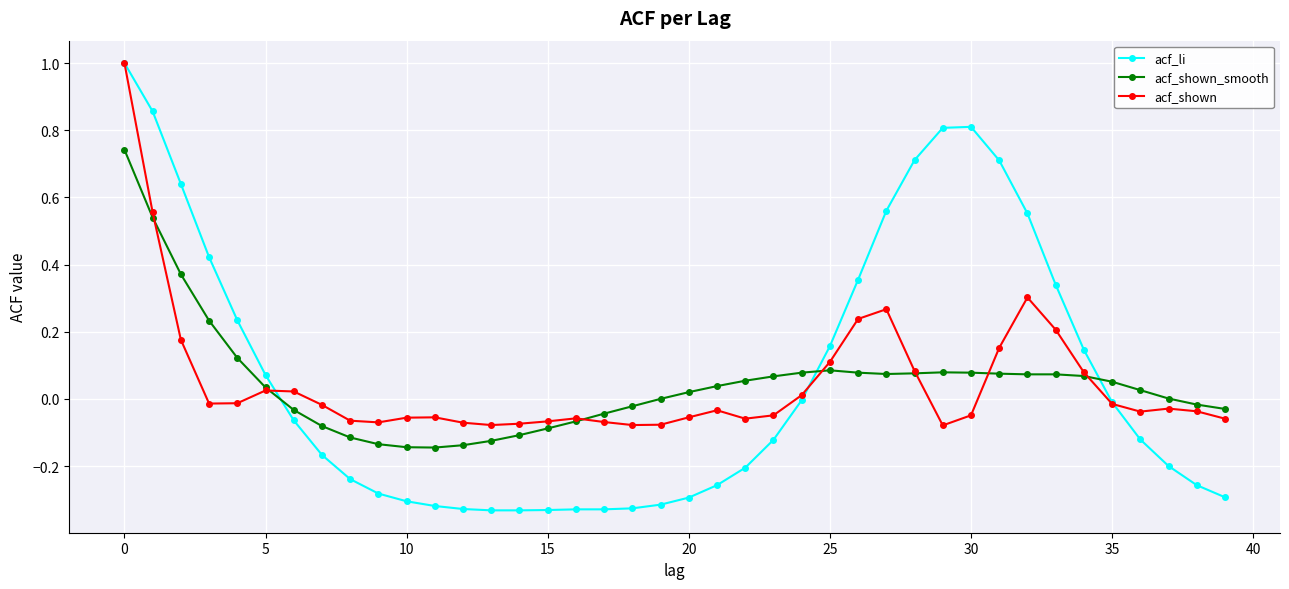

How many intersections are there between acf_li and acf_shown_smooth?

3